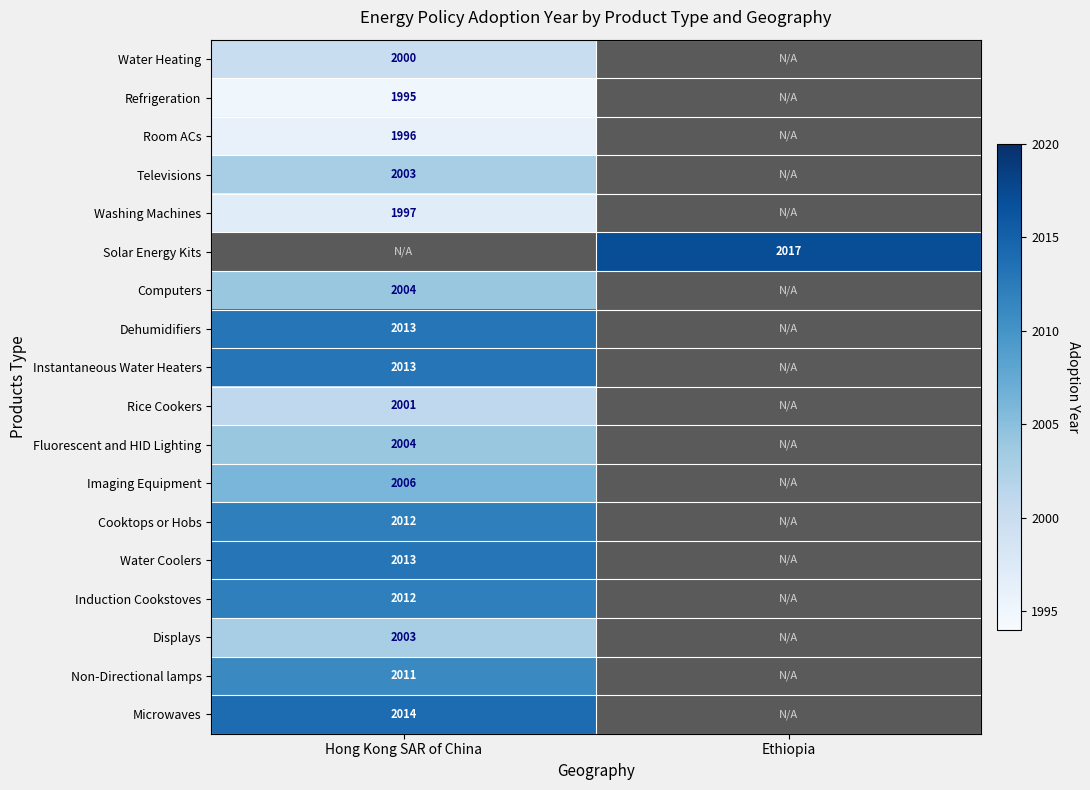

What is the difference between the highest and lowest values at Hong Kong SAR of China?

19.0